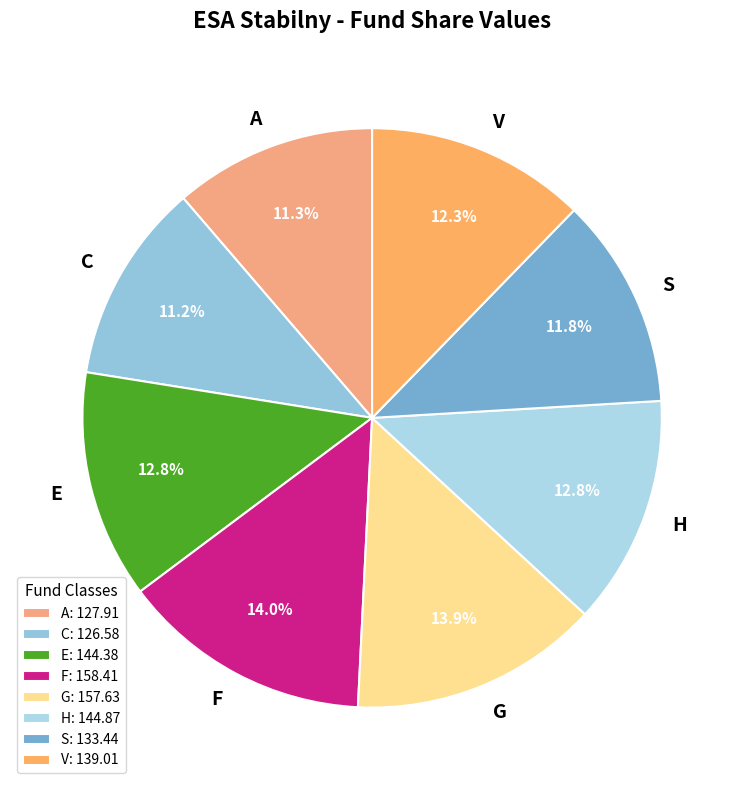

To the nearest percent, what portion does F represent?

14%